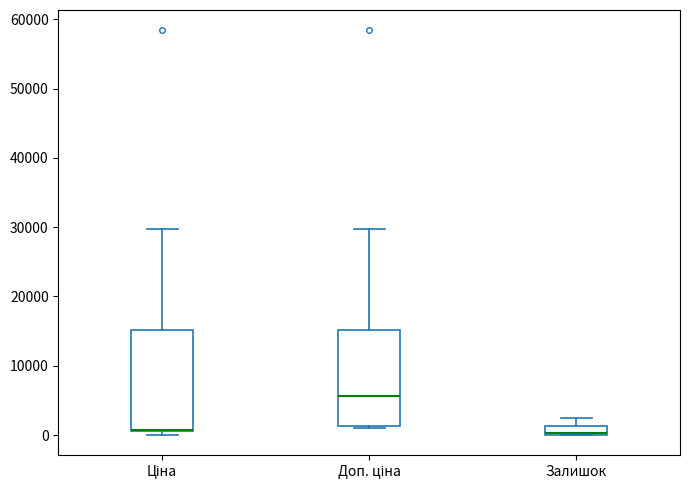

Where does the upper whisker of the box for Залишок end on the y-axis? The values are not printed on the chart, so give them approximately, as read against the axis.

2000